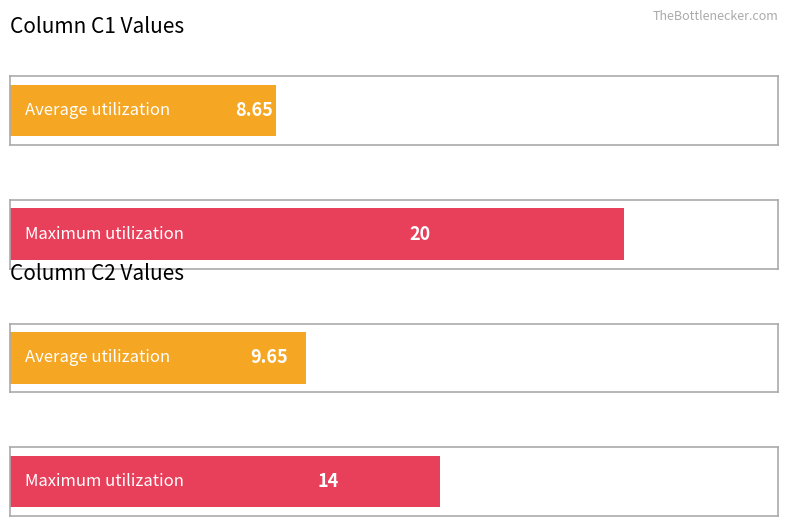

Rank the series at 10 from lowest to highest value.

C1, C2